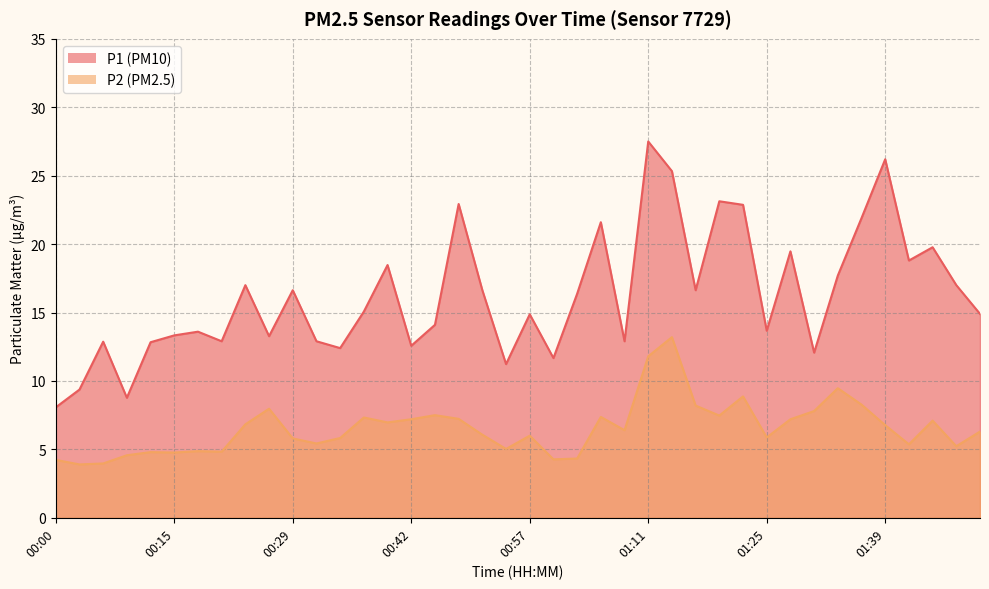

The P1 series shows 7.5 at 01:00. True or false?

False